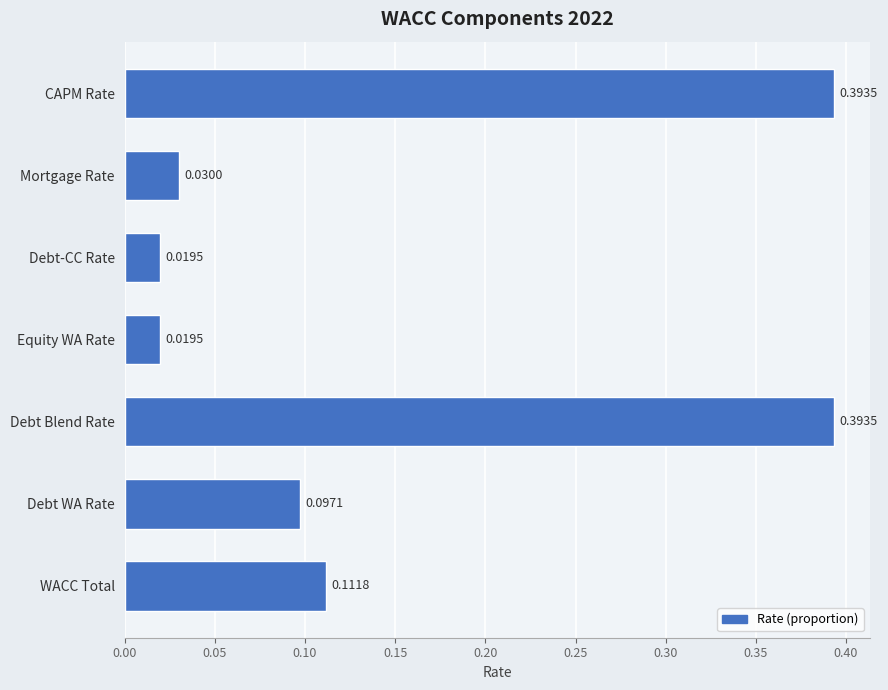

What is the sum of all values?

1.1